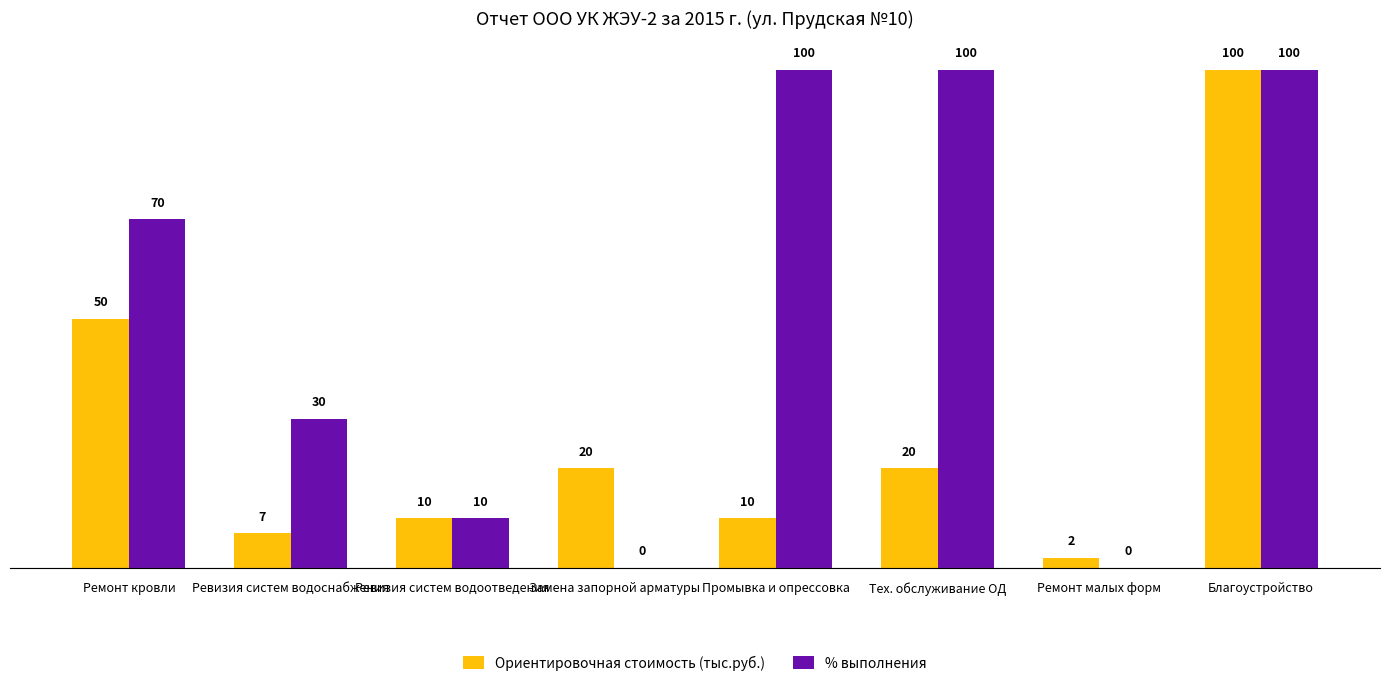

Which series has the largest total across all categories?

% выполнения